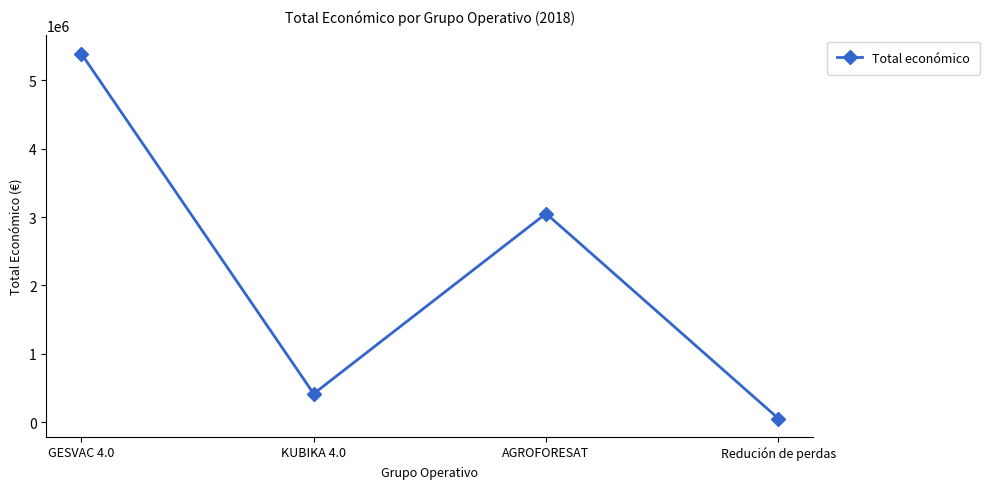

What is the smallest value displayed?

52055